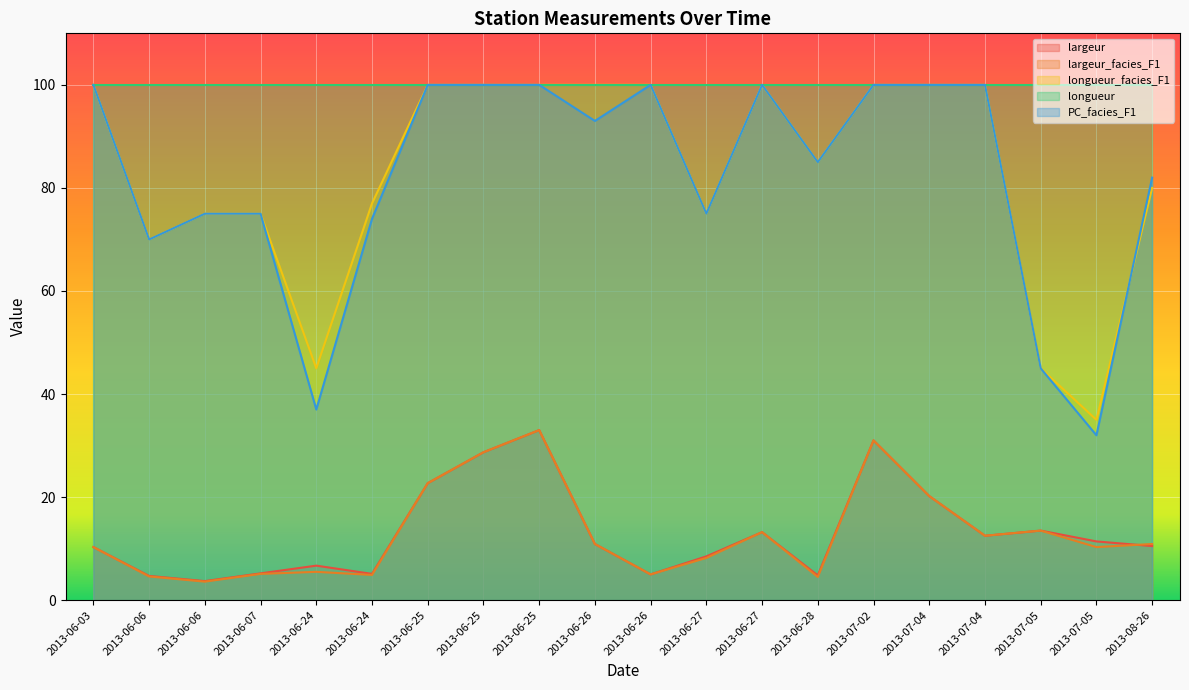

List the labels in order of largeur value, smallest first.

2013-06-06, 2013-06-06, 2013-06-28, 2013-06-26, 2013-06-24, 2013-06-07, 2013-06-24, 2013-06-27, 2013-06-03, 2013-08-26, 2013-06-26, 2013-07-05, 2013-07-04, 2013-06-27, 2013-07-05, 2013-07-04, 2013-06-25, 2013-06-25, 2013-07-02, 2013-06-25